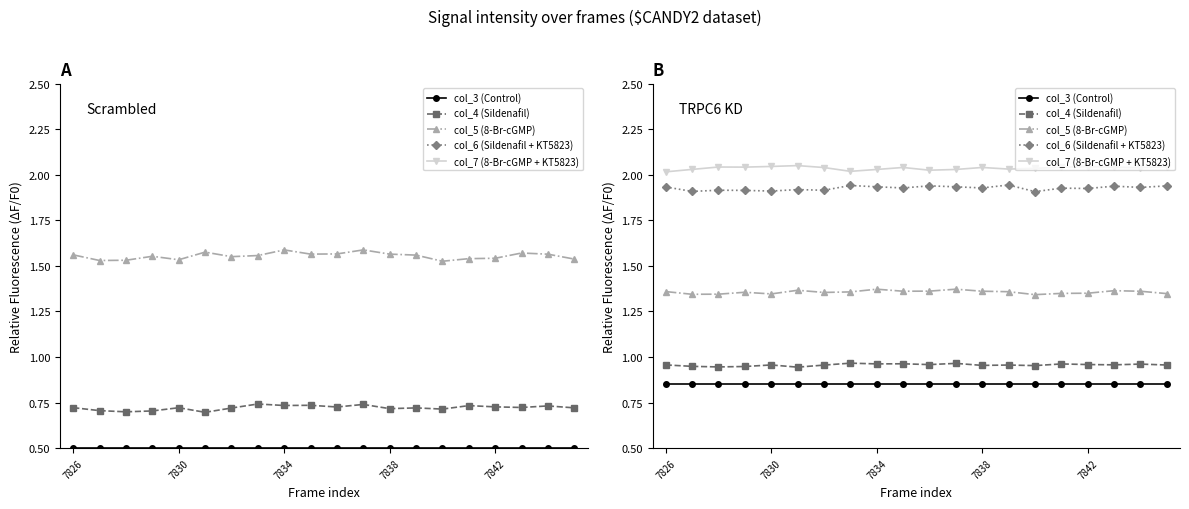

What is the value of the col_6 (Sildenafil + KT5823) point at the 4th from the left?

1.9